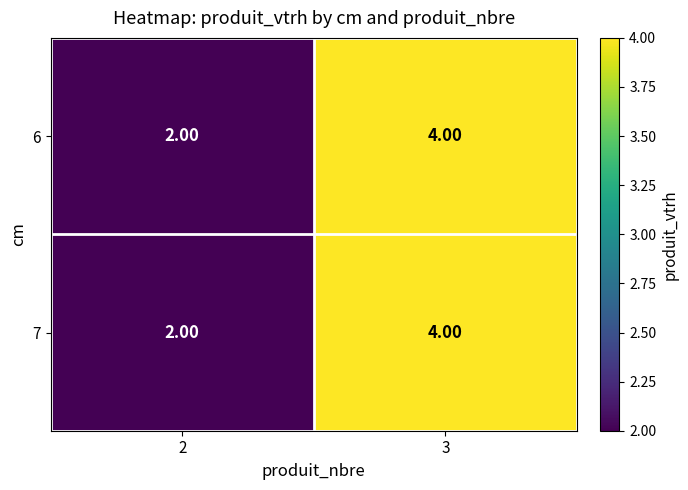

What is the total value across all series at 2?

4